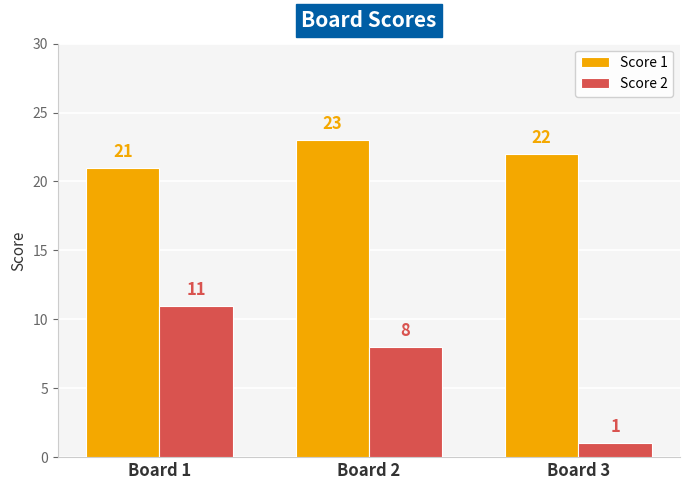

True or false: Score 1 has a value of 22 at Board 3.

True